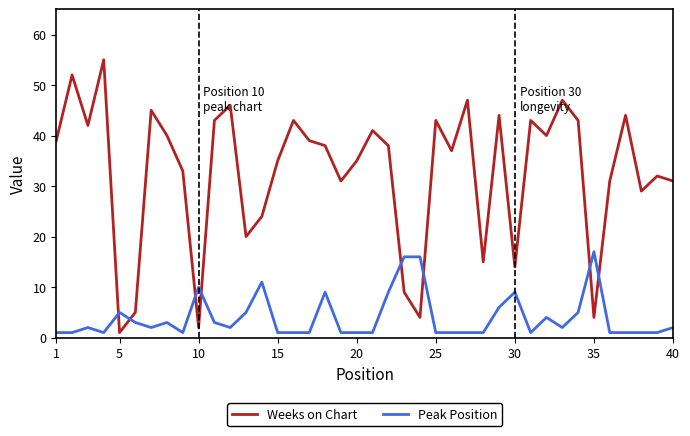

Which series has the largest total across all categories?

Weeks on Chart